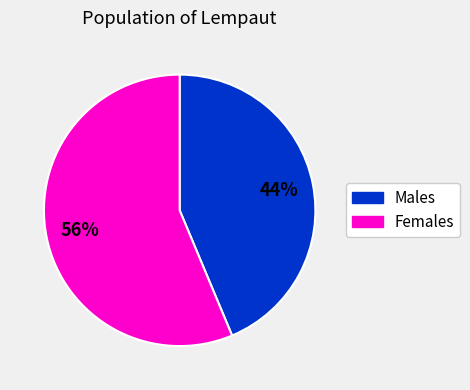

How many segments does this pie chart have?

2